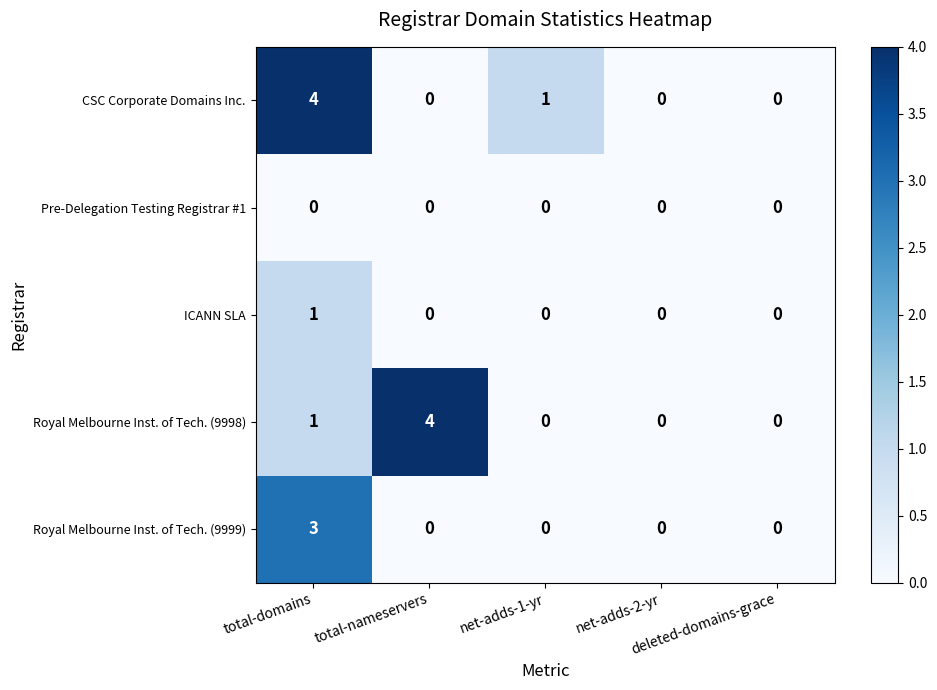

How many ICANN SLA values are between 0 and 1?

5